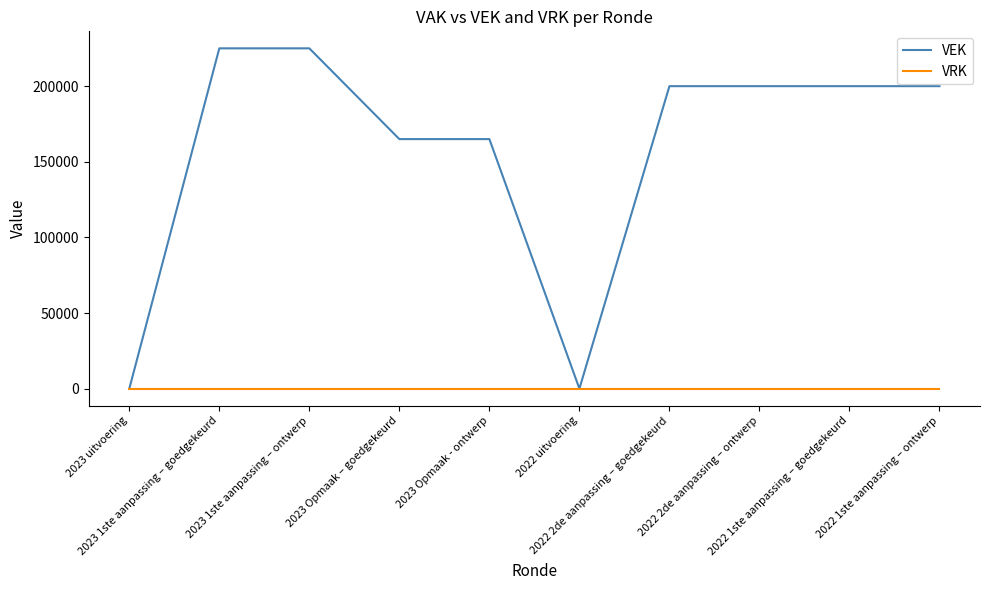

What is the approximate value of VEK at 2022 2de aanpassing – goedgekeurd?

200000